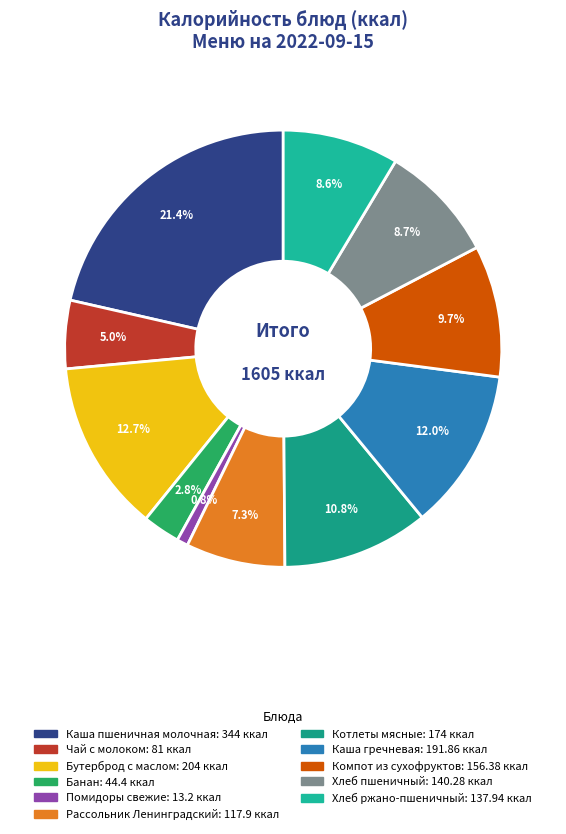

Which category has the smallest portion of the pie?

Помидоры свежие